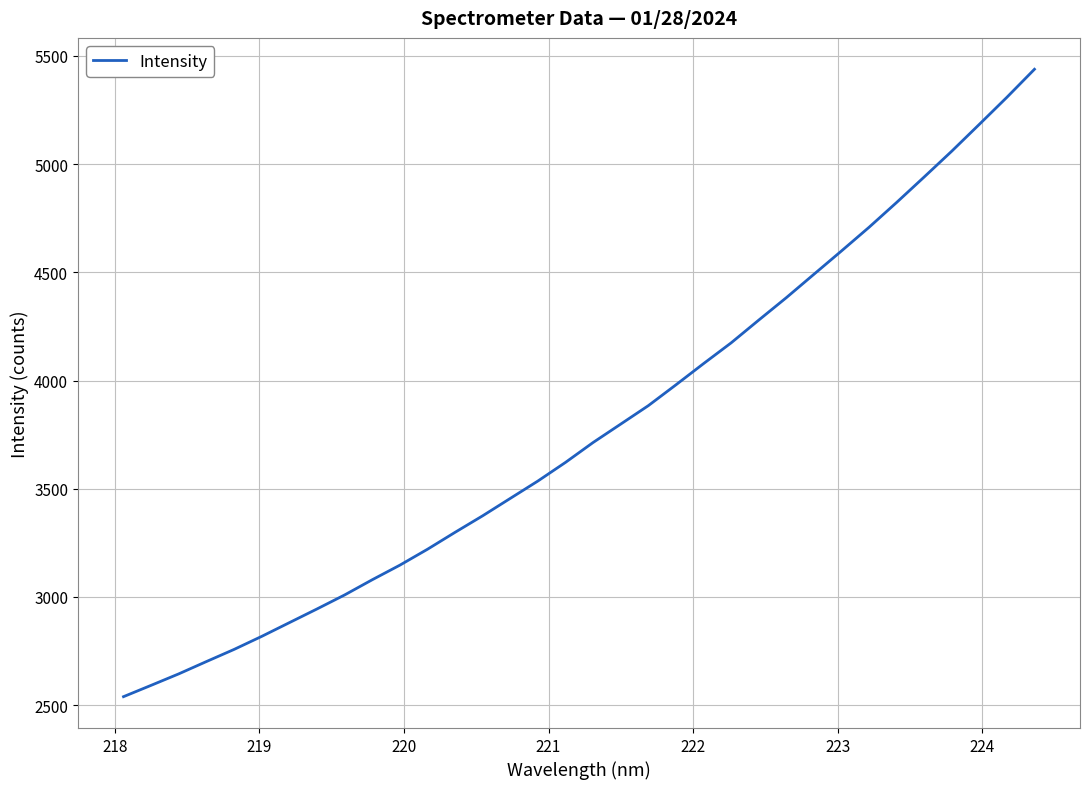

What is the greatest value displayed?

5438.1